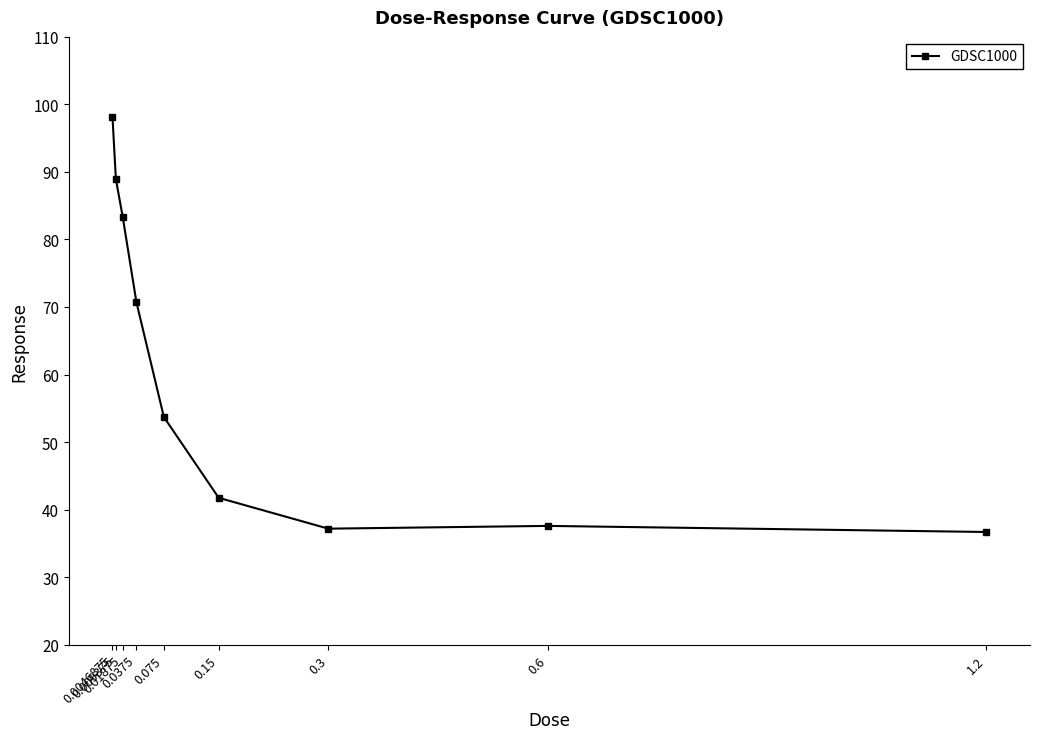

What is the value of the 9th point from the left?

36.7